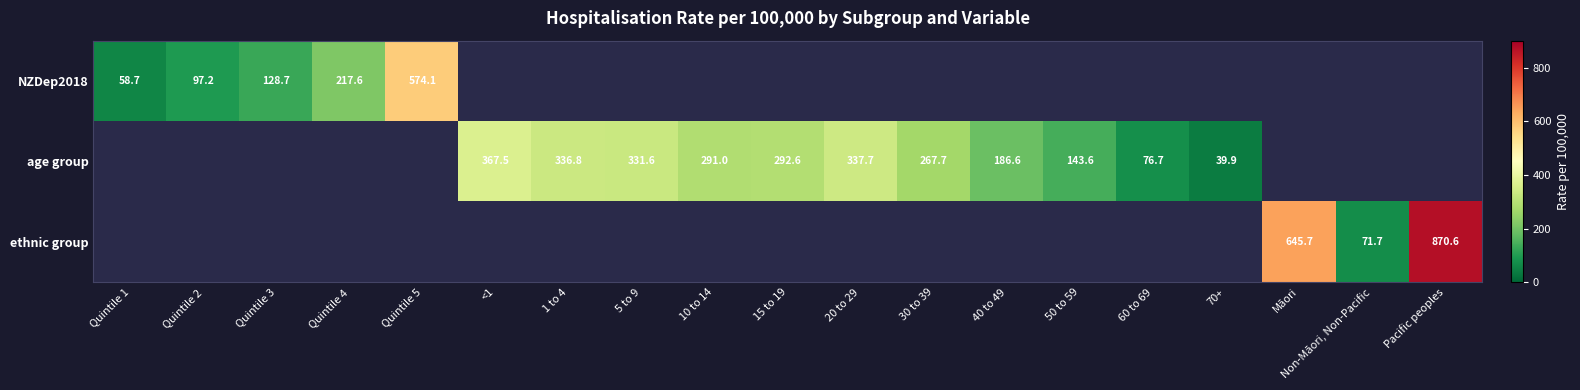

The age group series shows 76.7 at 60 to 69. True or false?

True